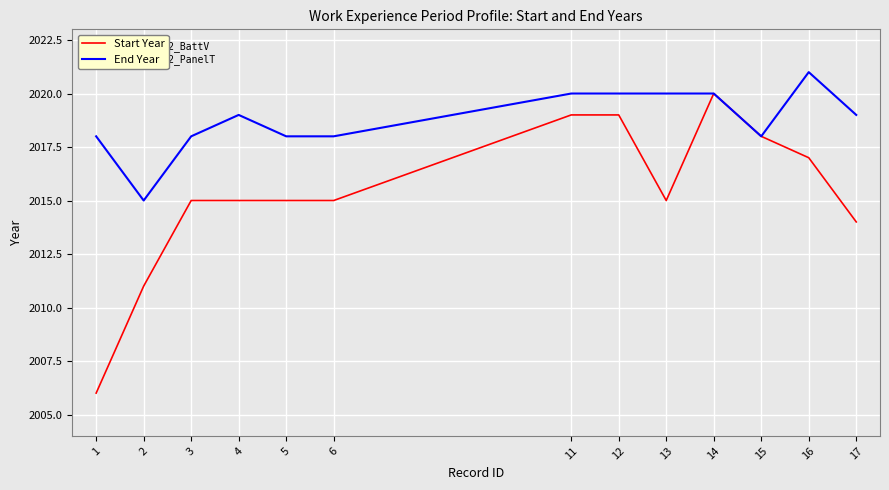

What is the minimum value for End Year?

2015